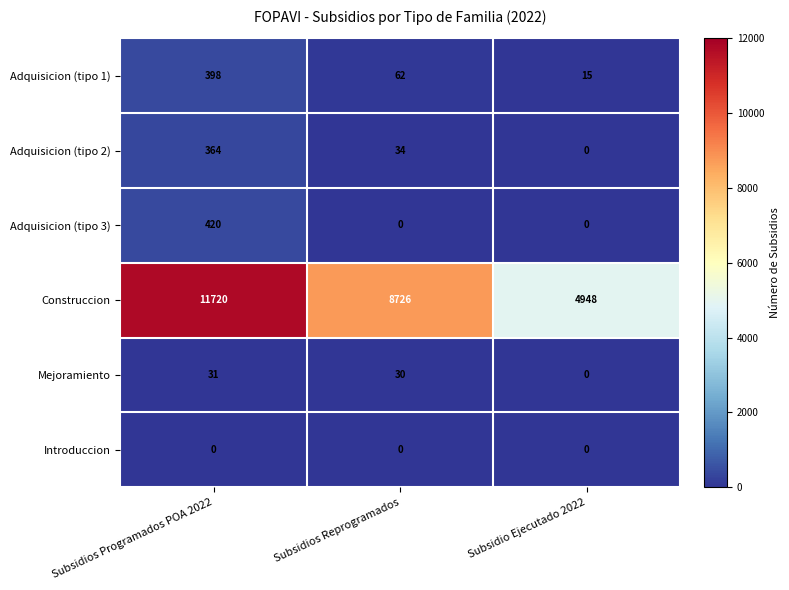

Which category has the lowest value in the Adquisicion (tipo 2) series?

Subsidio Ejecutado 2022